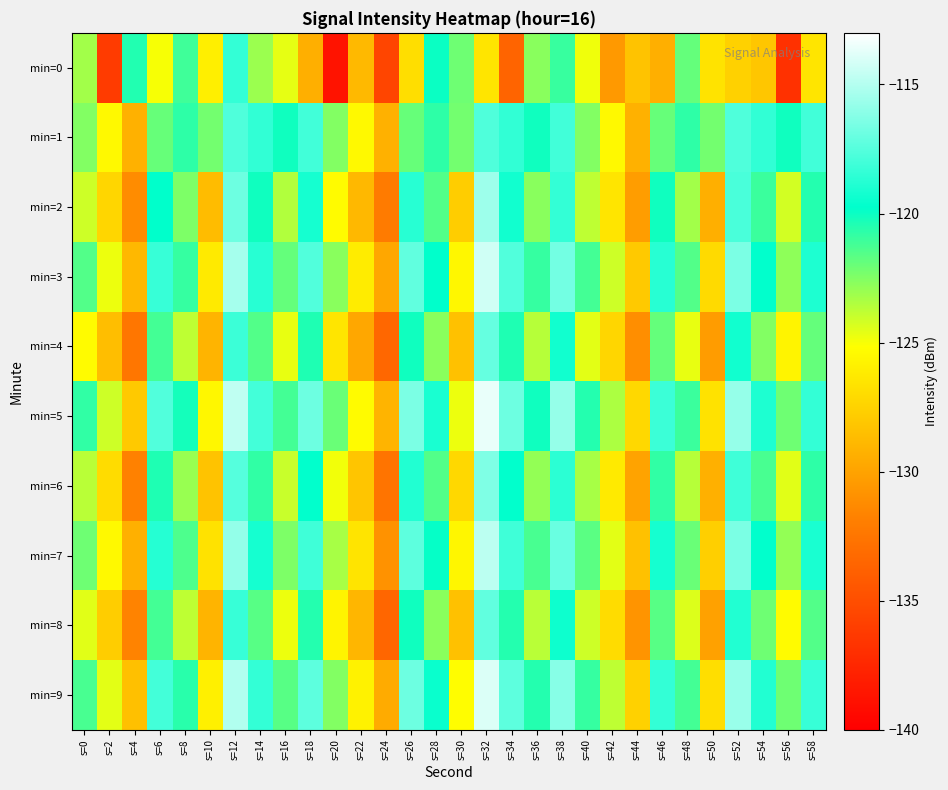

At s=56, list the series in order from smallest to largest.

min=0, min=4, min=8, min=6, min=2, min=7, min=3, min=5, min=9, min=1